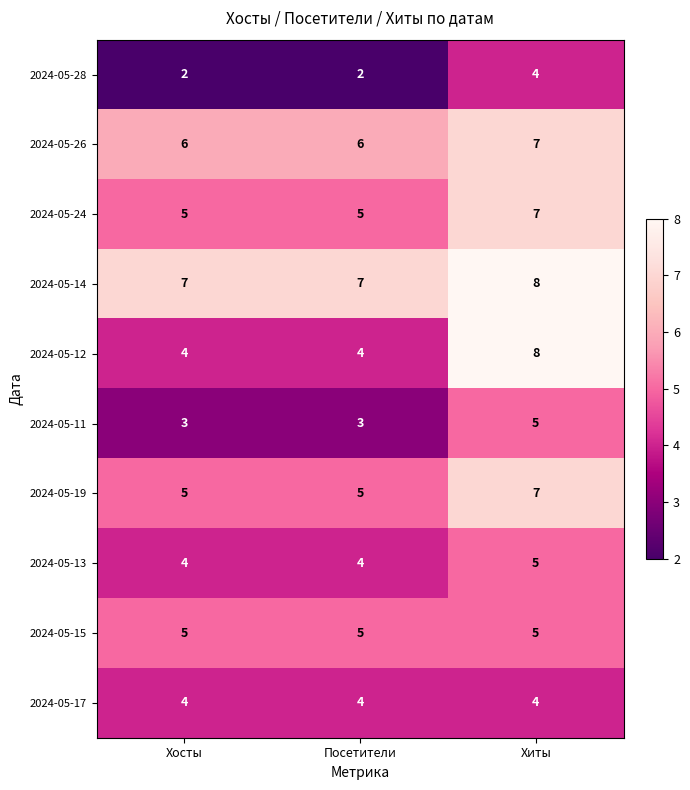

Which series has the largest range (max minus min)?

2024-05-12